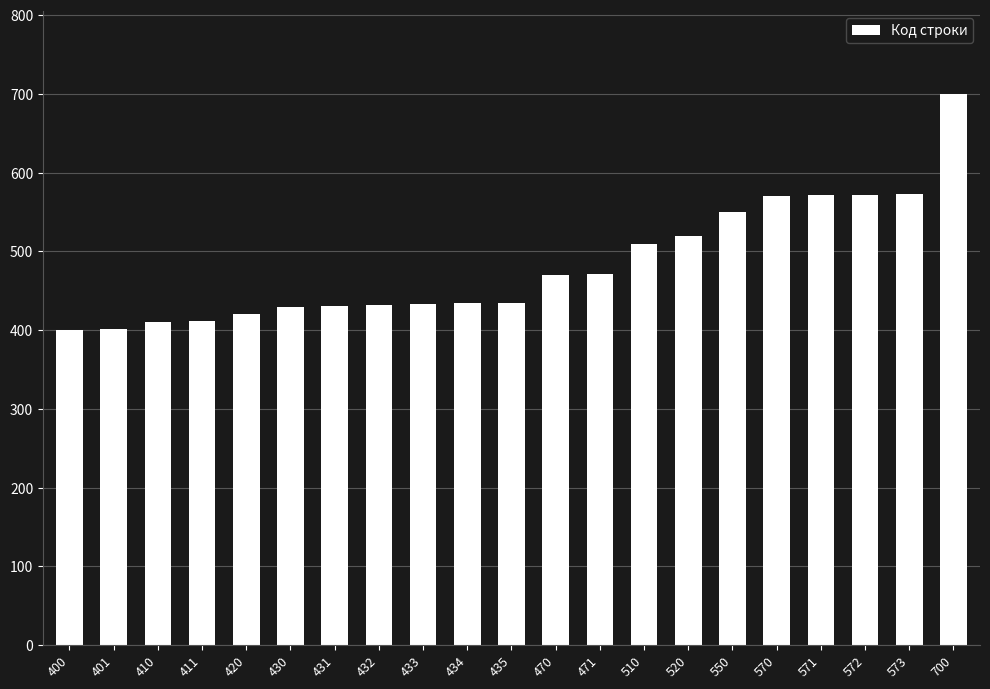

The chart shows a value of 510 at 510. True or false?

True